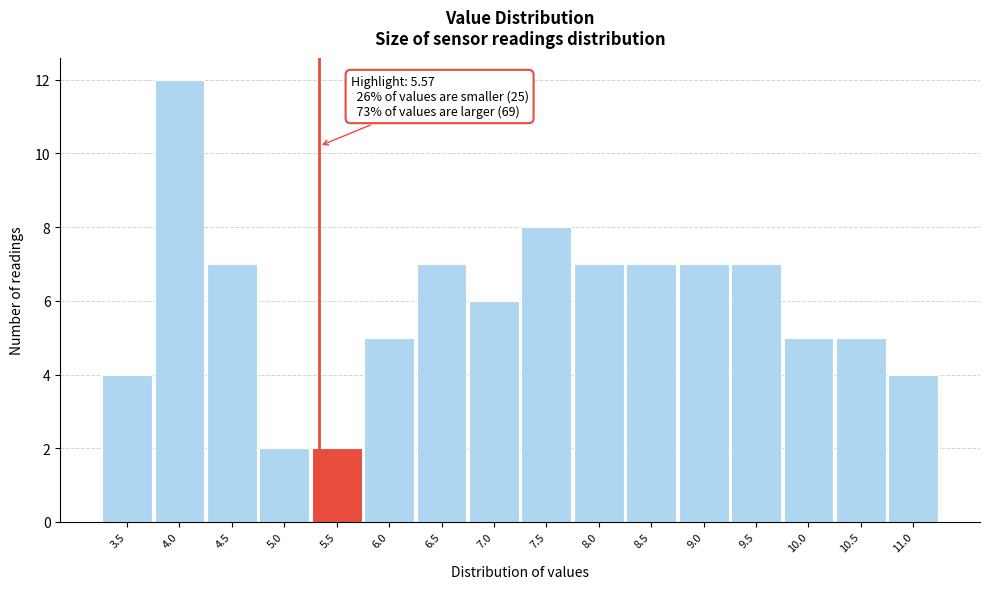

Reading left to right, transcribe all the data shown in this chart.

4	12	7	2	2	5	7	6	8	7	7	7	7	5	5	4